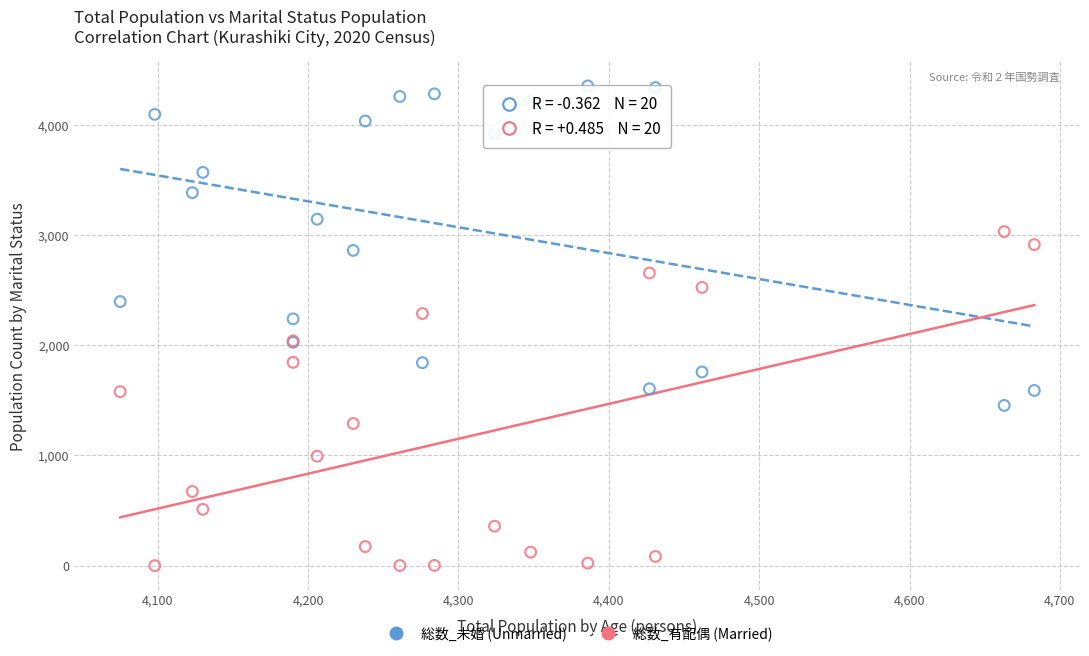

Across all series, what Y value is closest to 2177?

2240